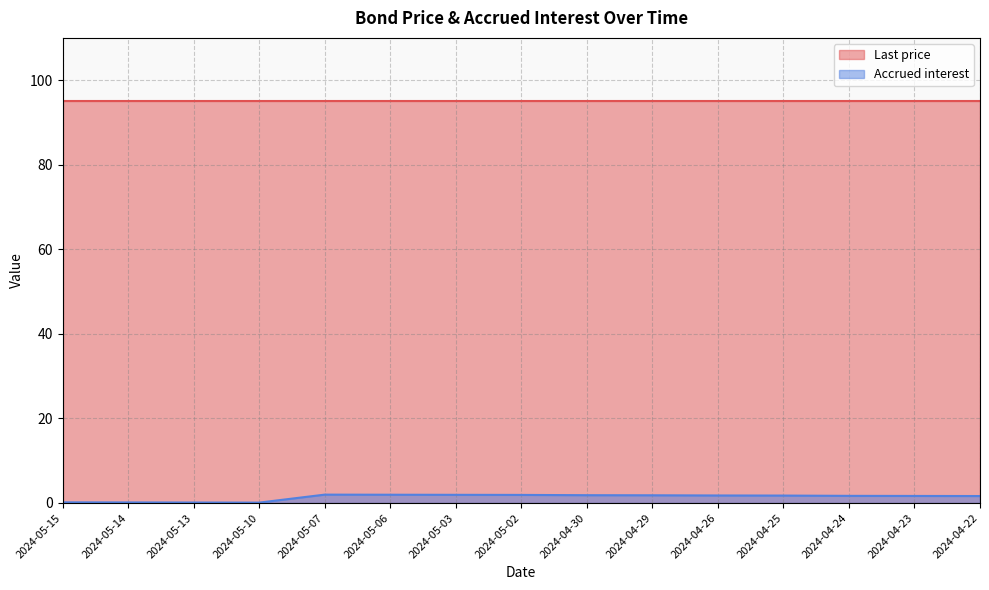

List the labels in order of value, smallest first.

2024-05-10, 2024-05-13, 2024-05-14, 2024-05-15, 2024-04-22, 2024-04-23, 2024-04-24, 2024-04-25, 2024-04-26, 2024-04-29, 2024-04-30, 2024-05-02, 2024-05-03, 2024-05-06, 2024-05-07